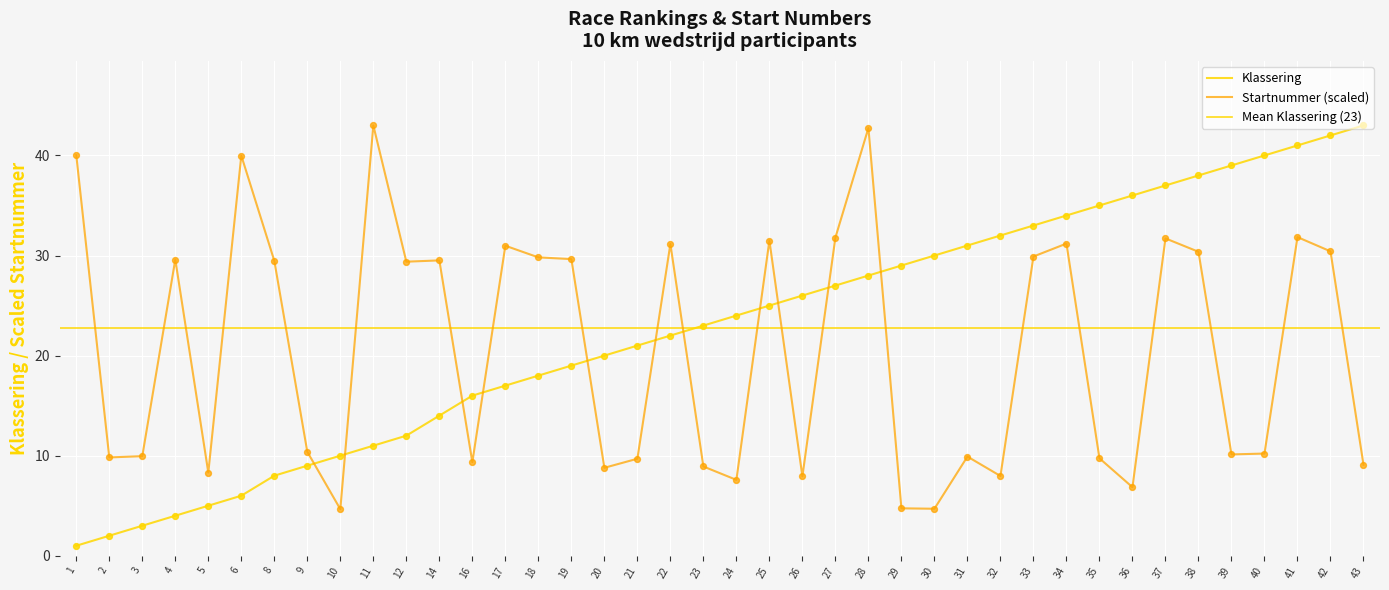

At which category is the sum across all series the highest?

41